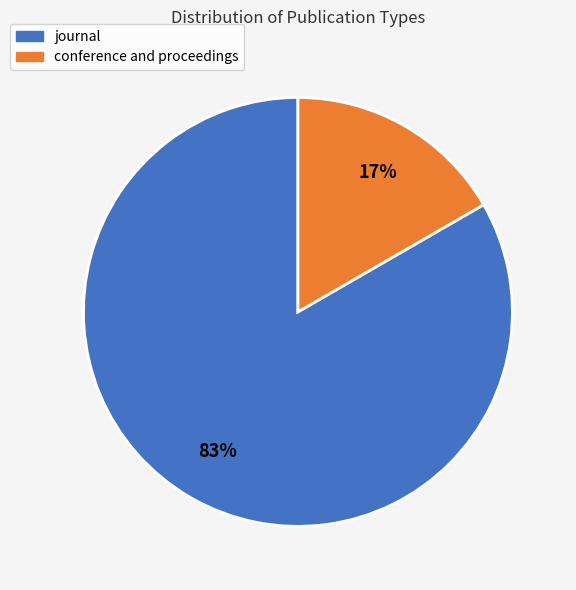

Which category has the smallest portion of the pie?

conference and proceedings